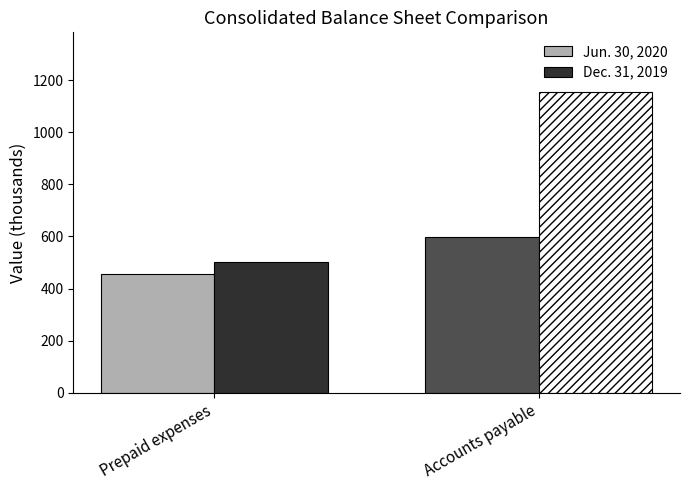

What is the difference between the Jun. 30, 2020 values at Prepaid expenses and Accounts payable?

142